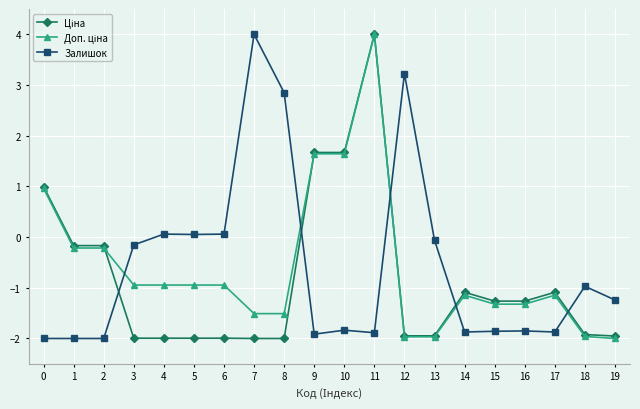

How many positive values does the Залишок series have?

6